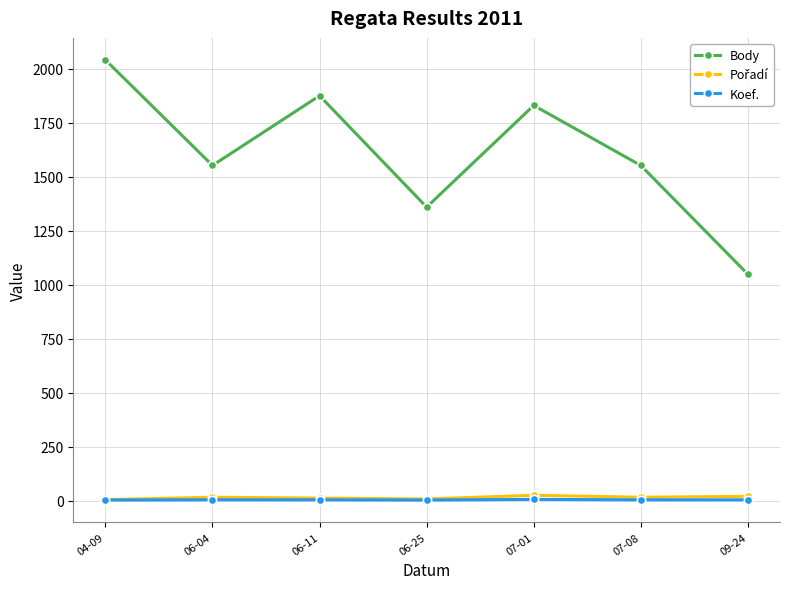

Which series has the largest total across all categories?

Body